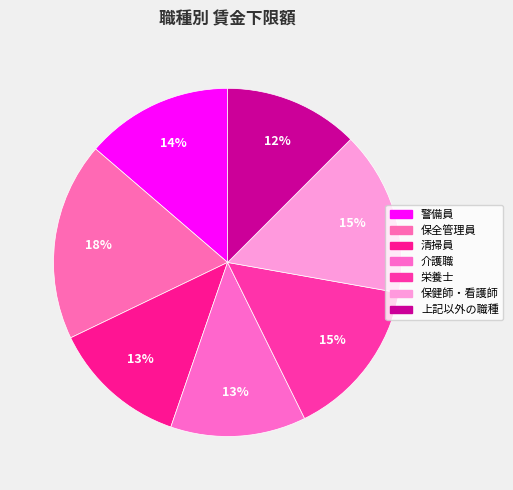

How many segments does this pie chart have?

7